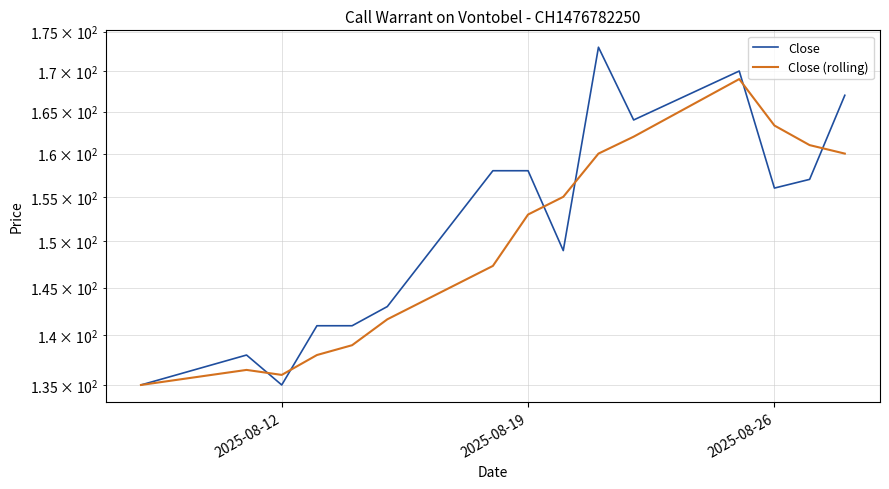

At which category does the chart reach its minimum across all series?

2025-08-12